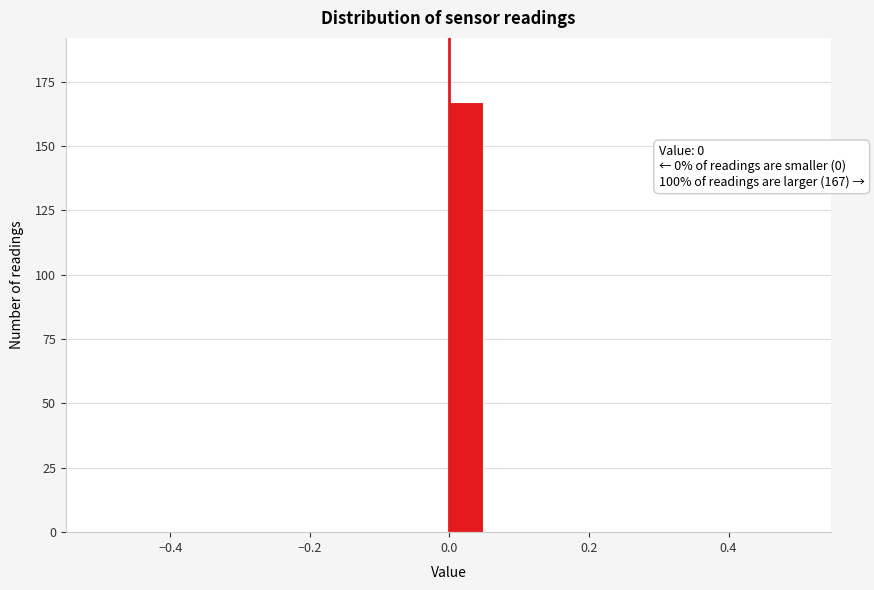

Read against the x-axis, roughly where is the centre of the tallest bar?

0.02